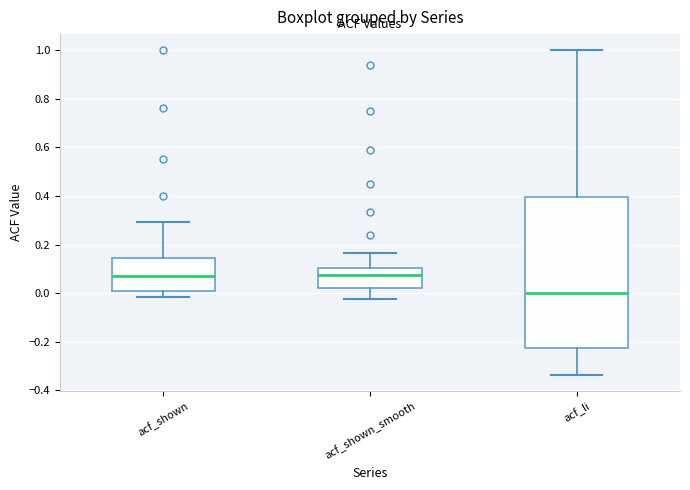

Reading left to right, transcribe this box plot: for each box, give where its median line is, the range the box spans, and where its two whiskers end, as read against the y-axis. The values are not printed on the chart, so give them approximately, as read against the axis.

acf_shown: median 0.06, box 0.00 to 0.14, whiskers -0.02 to 0.30
acf_shown_smooth: median 0.08, box 0.02 to 0.10, whiskers -0.02 to 0.16
acf_li: median 0.00, box -0.22 to 0.40, whiskers -0.34 to 1.00